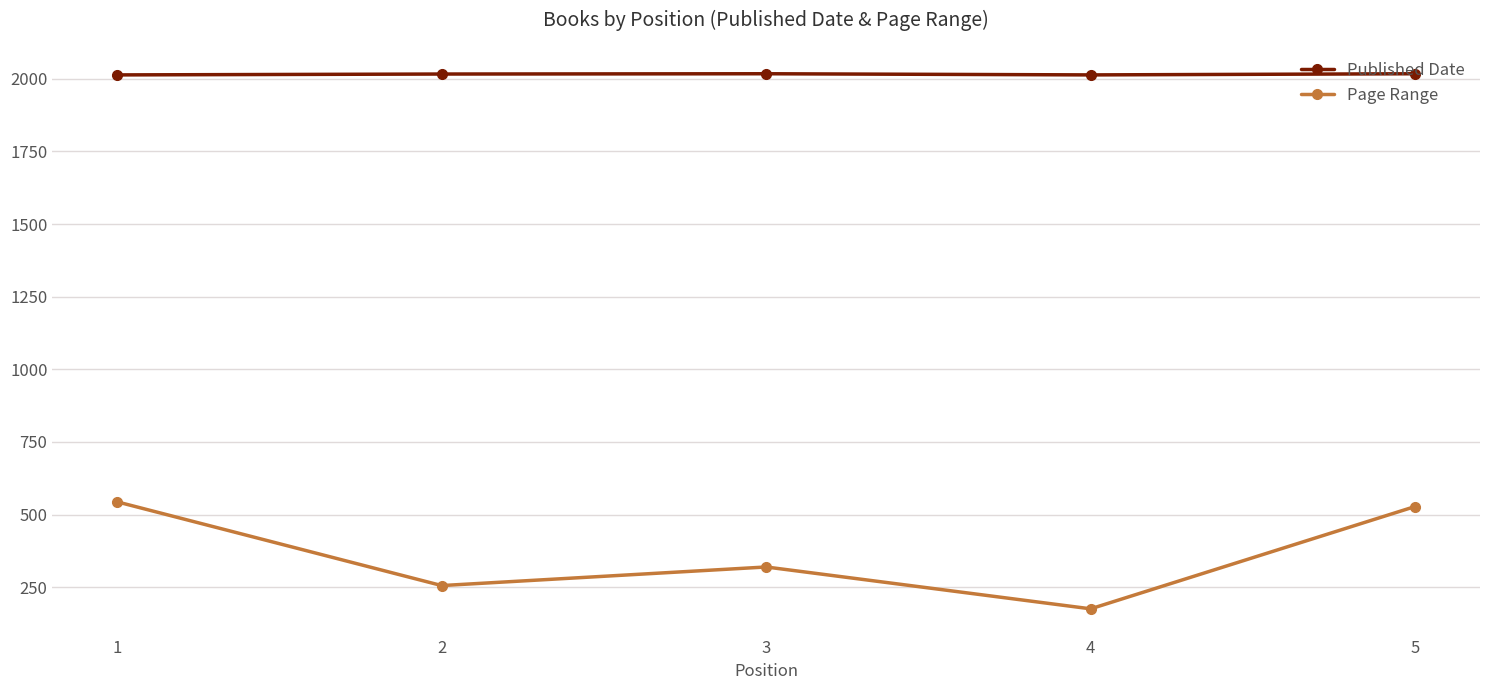

Where does the Page Range series first go above 320?

1